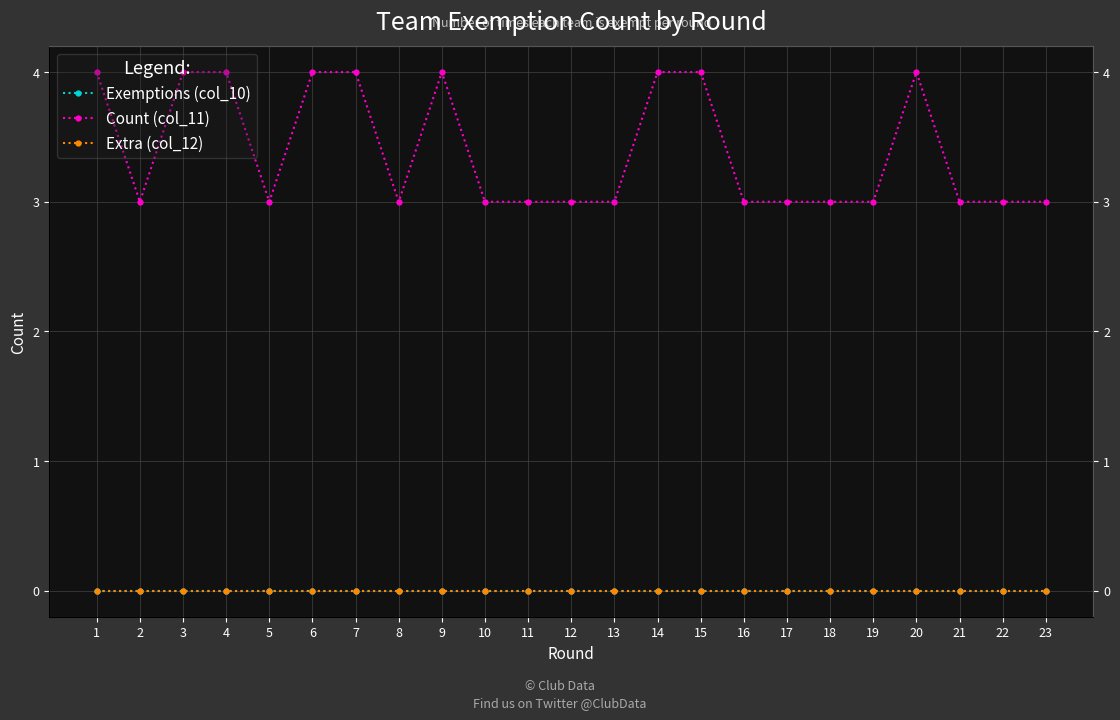

True or false: Extra (col_12) and Count (col_11) cross at least once.

False